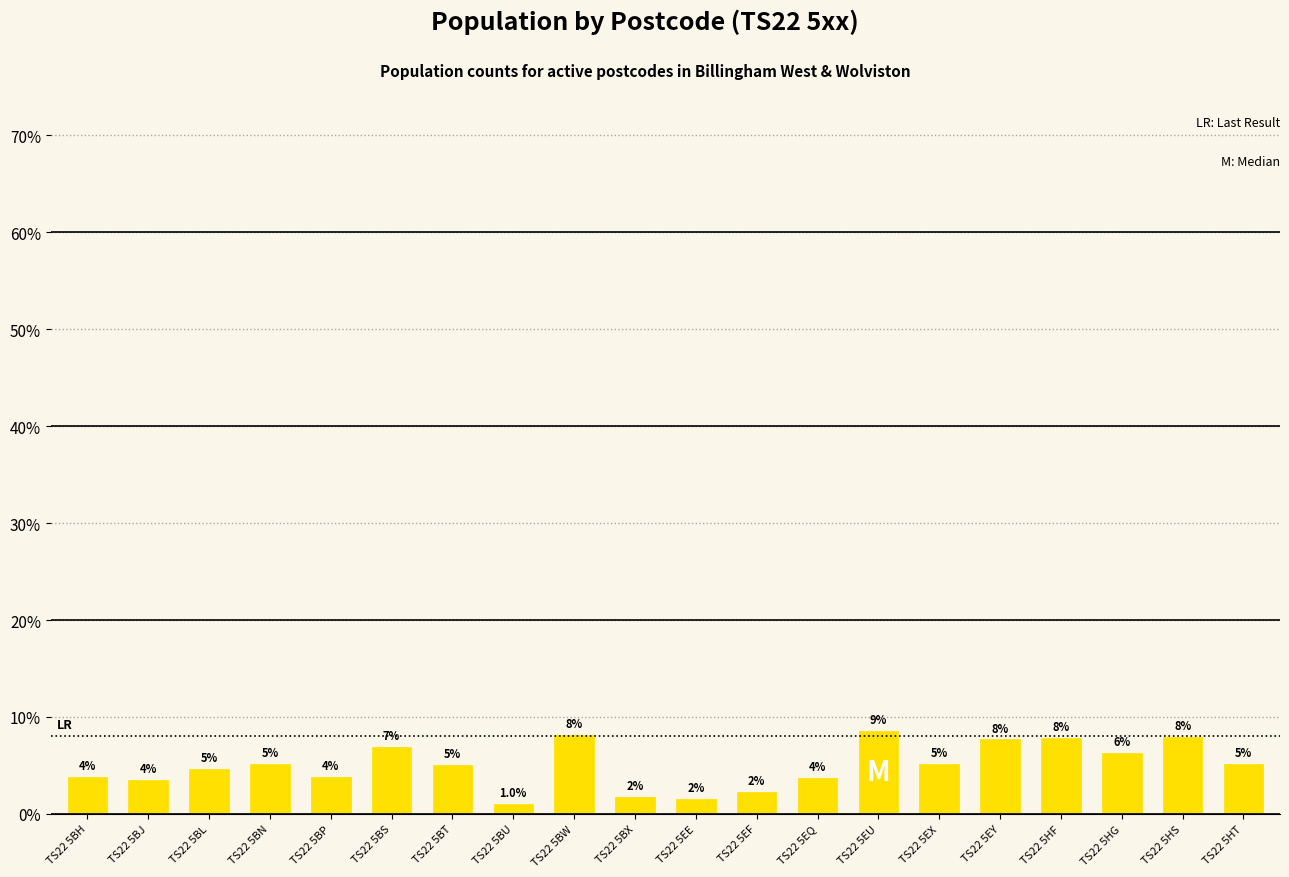

The value at TS22 5EY is 2.6. True or false?

False